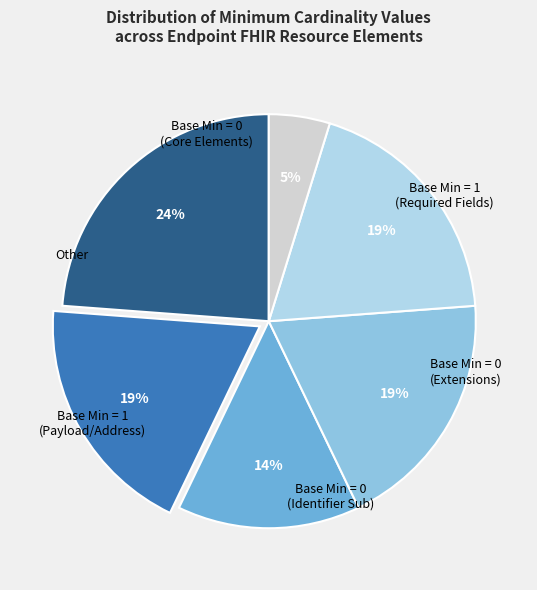

Does any single category account for the majority?

No